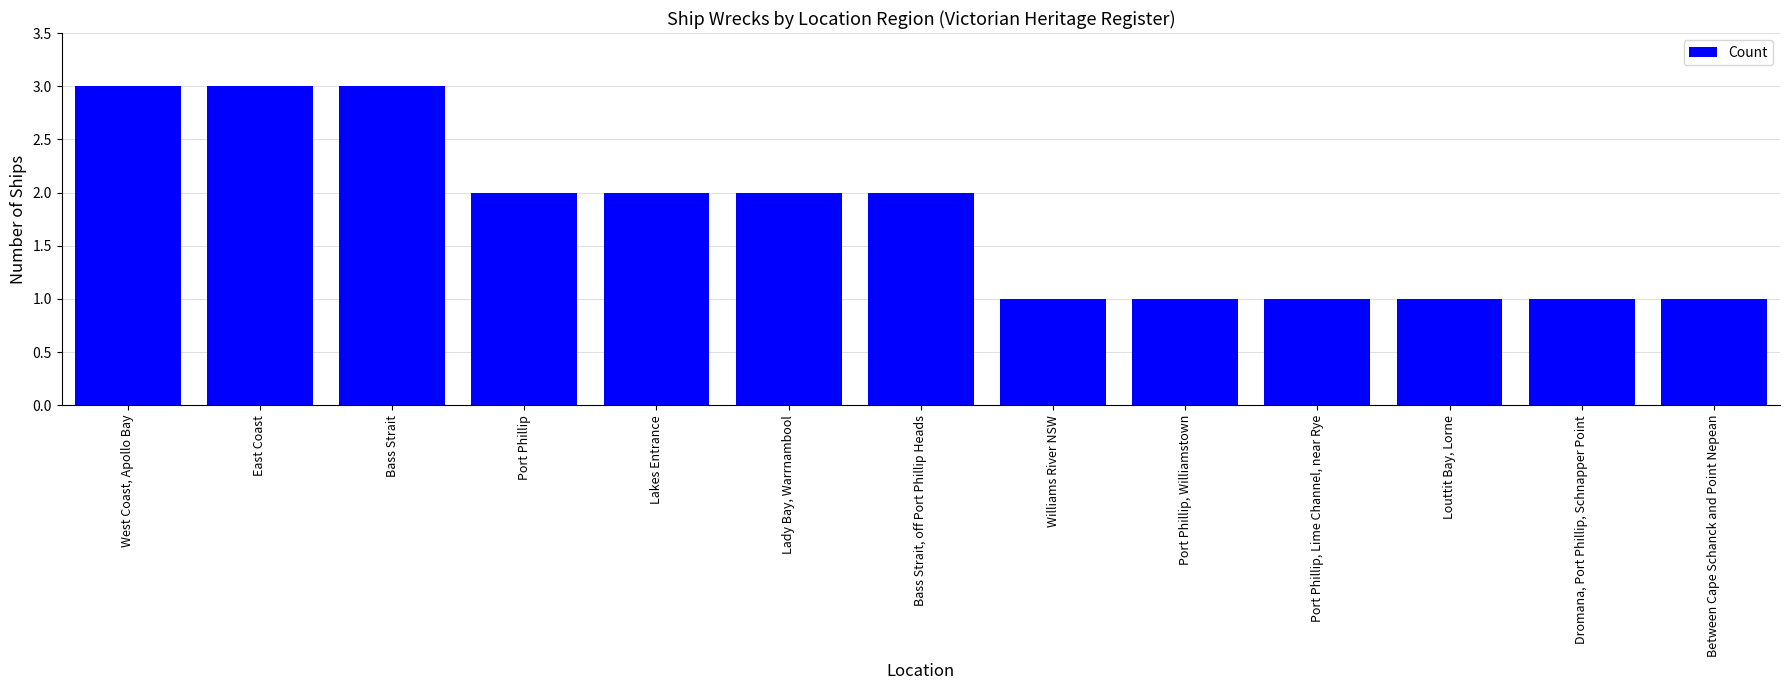

How many distinct data groups are displayed?

1